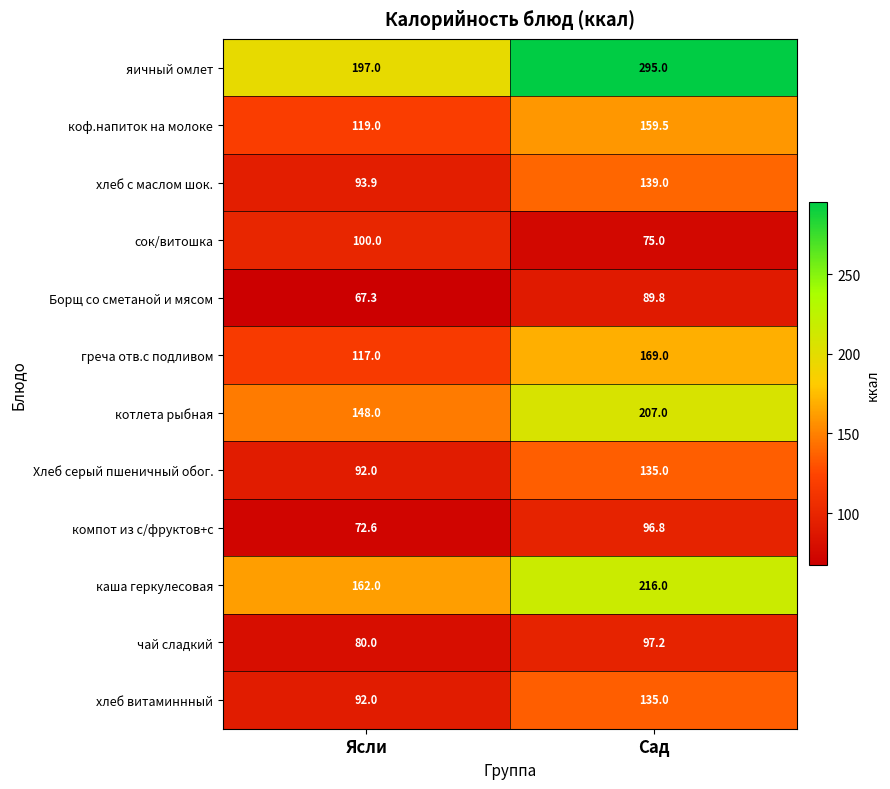

At how many categories does at least one series exceed 236?

1